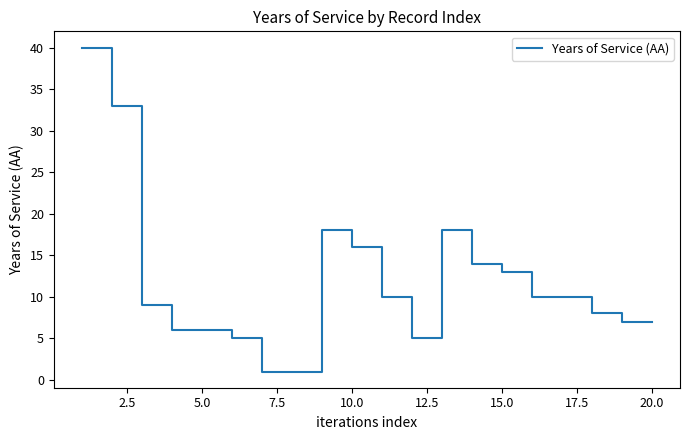

What is the greatest value displayed?

40